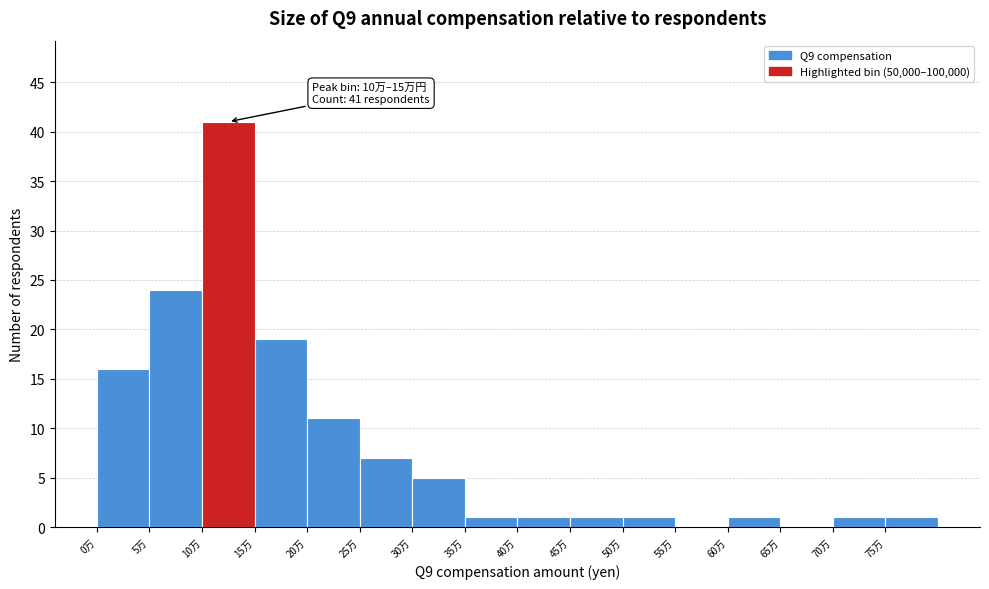

Reading left to right, extract all data points from this chart.

0万=16	5万=24	10万=41	15万=19	20万=11	25万=7	30万=5	35万=1	40万=1	45万=1	50万=1	55万=0	60万=1	65万=0	70万=1	75万=1